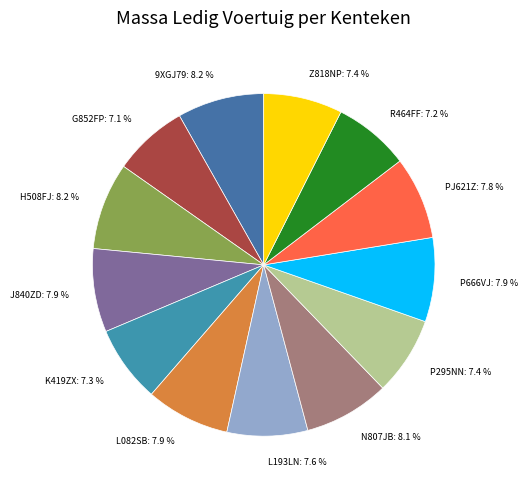

Approximately how many times larger is the value at PJ621Z compared to P666VJ?

1.0